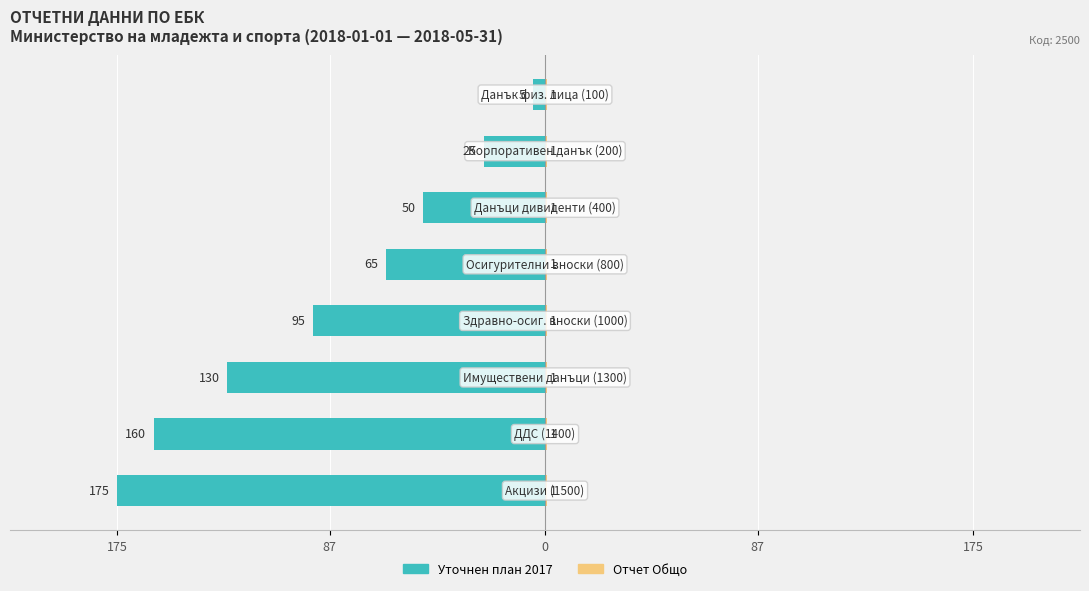

What is the value of the Отчет Общо bar at the 7th from the left?

0.6